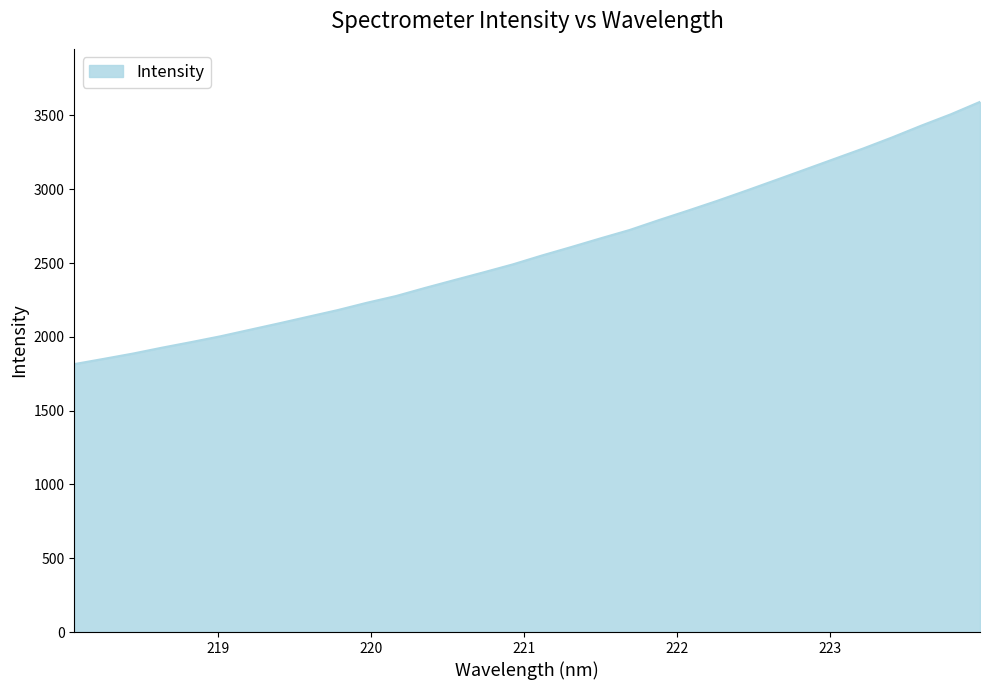

How many categories are shown in the chart?

32